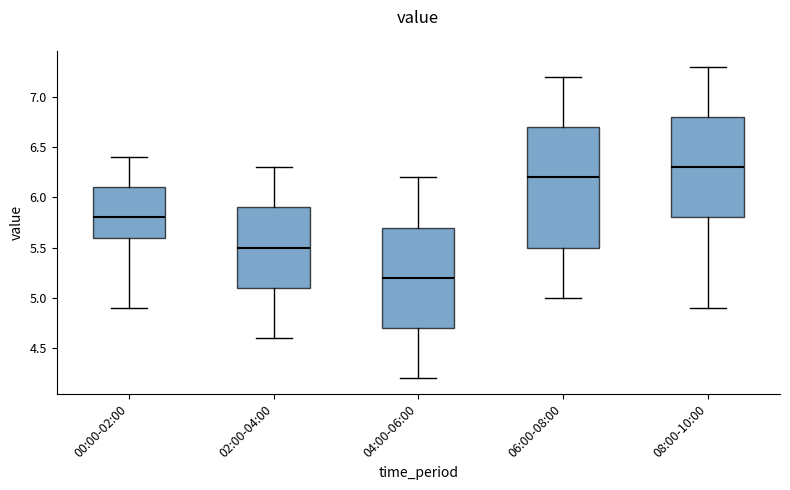

Which box is the tallest, from its lower edge to its upper edge?

06:00-08:00